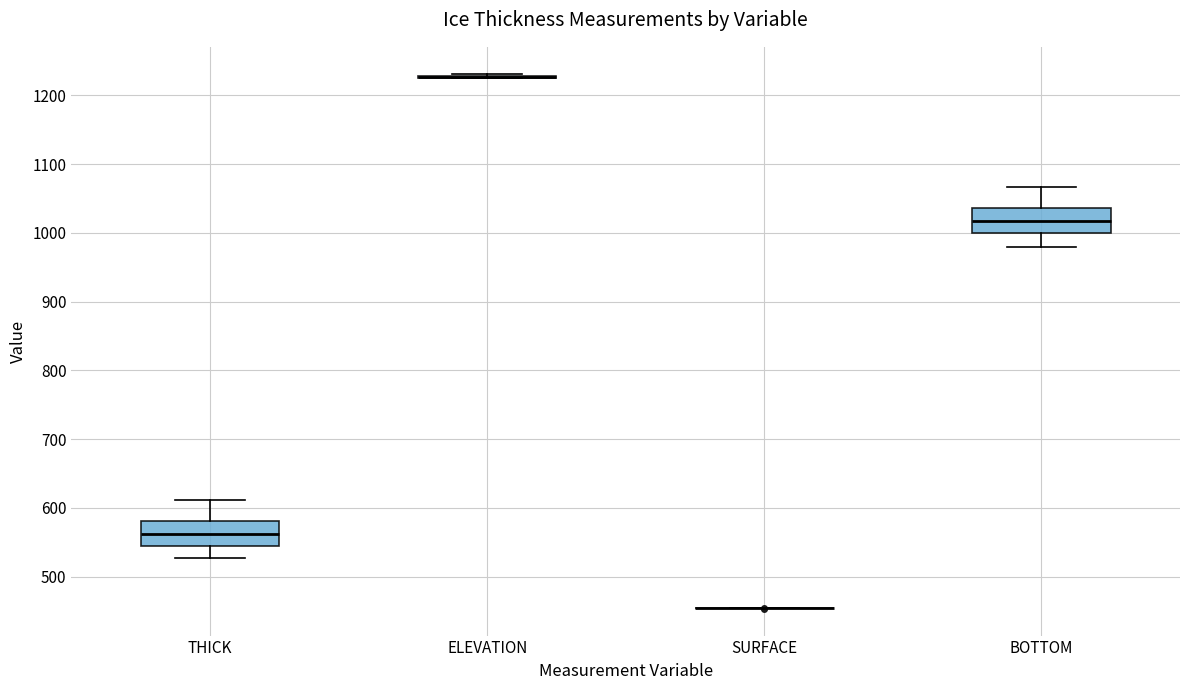

Reading left to right, transcribe this box plot: for each box, give where its median line is, the range the box spans, and where its two whiskers end, as read against the y-axis. The values are not printed on the chart, so give them approximately, as read against the axis.

THICK: median 560, box 550 to 580, whiskers 530 to 610
ELEVATION: box collapsed to a line at 1230, whiskers 1220 to 1230
SURFACE: box collapsed to a line at 450, whiskers 450 to 450
BOTTOM: median 1020, box 1000 to 1040, whiskers 980 to 1070